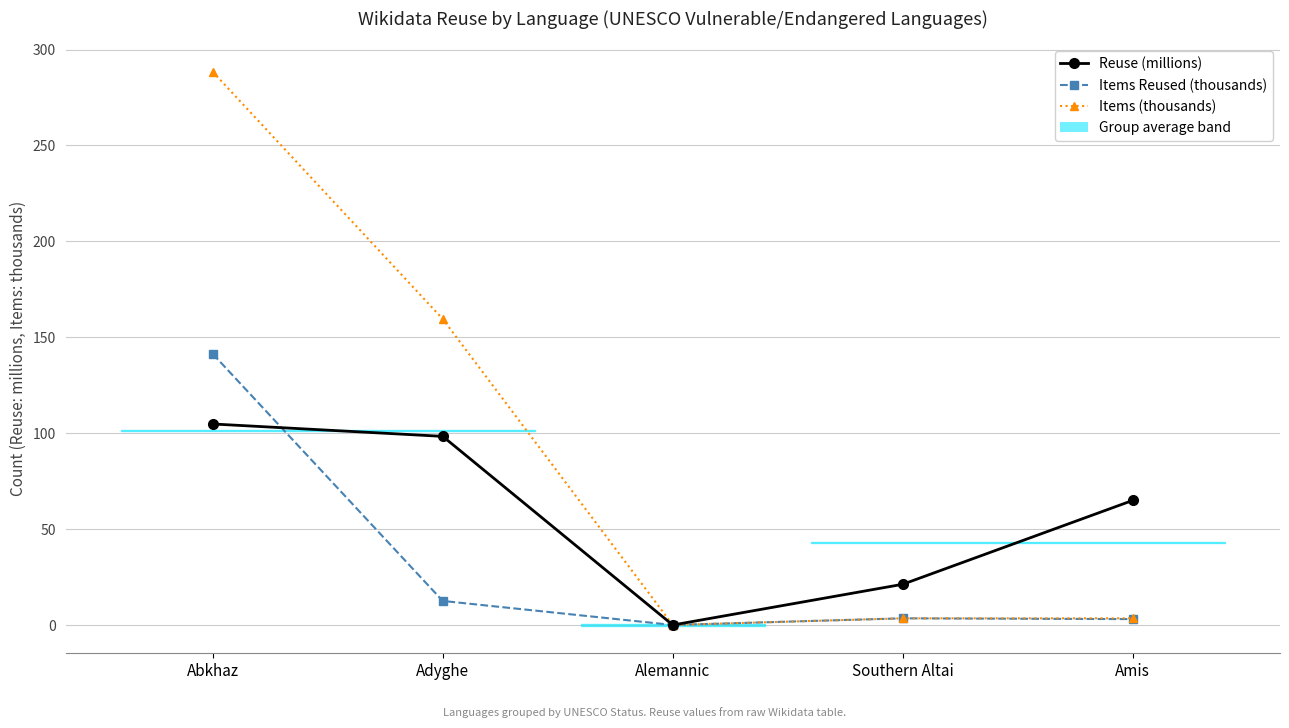

Count the number of categories in the chart.

5